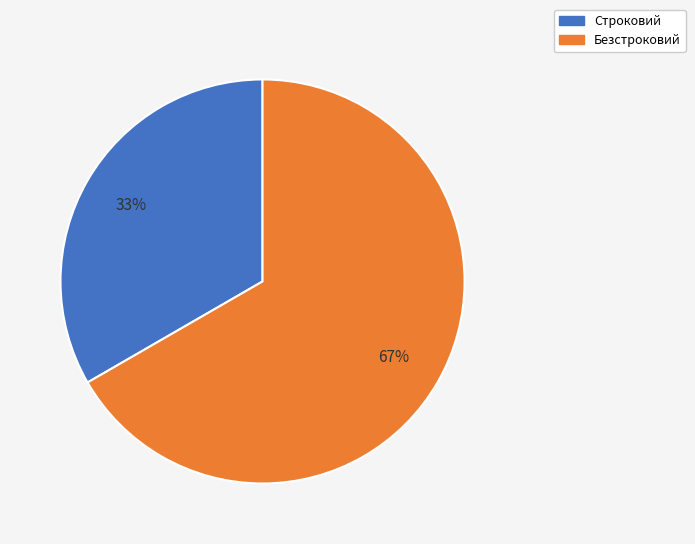

What is the largest slice in the pie chart?

Безстроковий